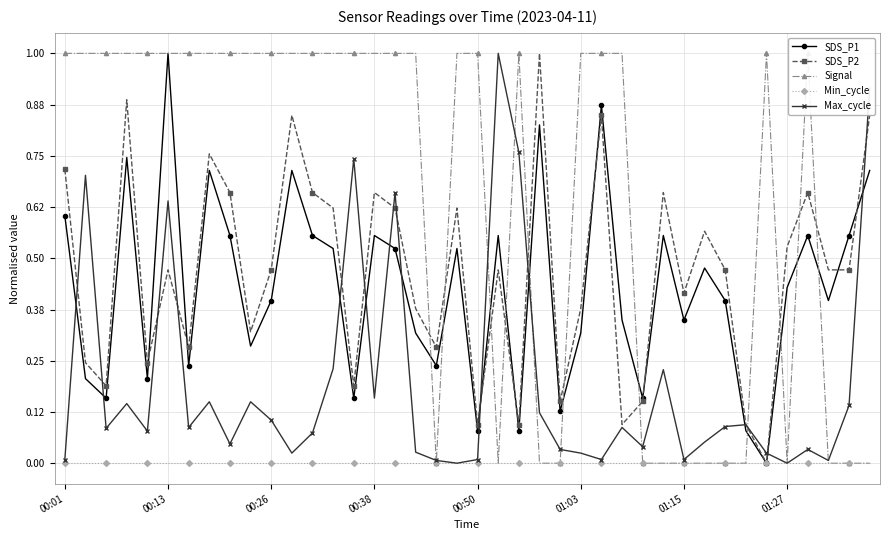

True or false: Max_cycle has more than 2 interior local peaks.

True